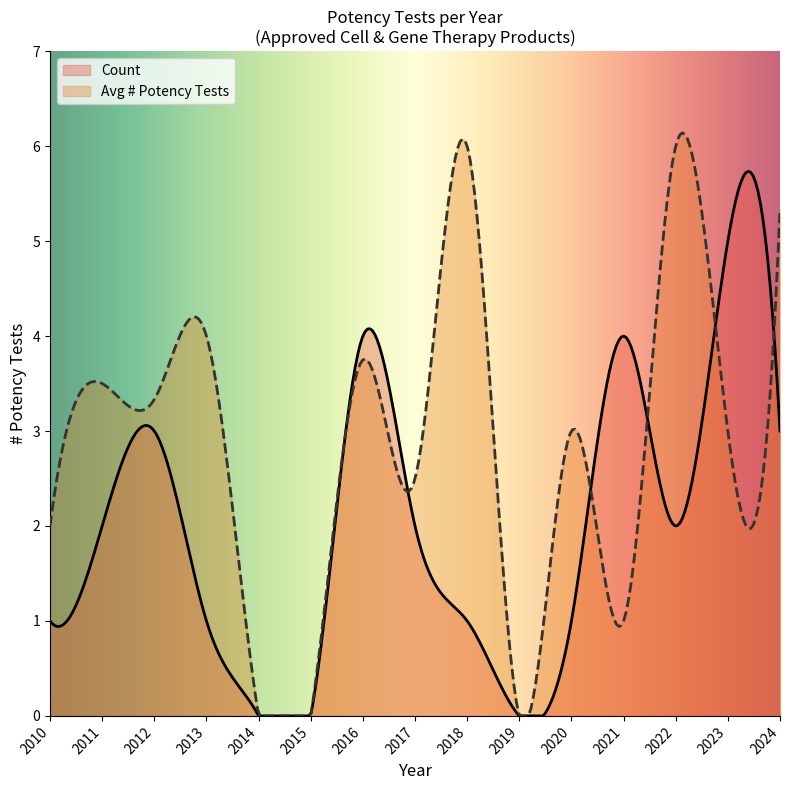

What is the value of the Count point at the 2nd from the left?

2.0